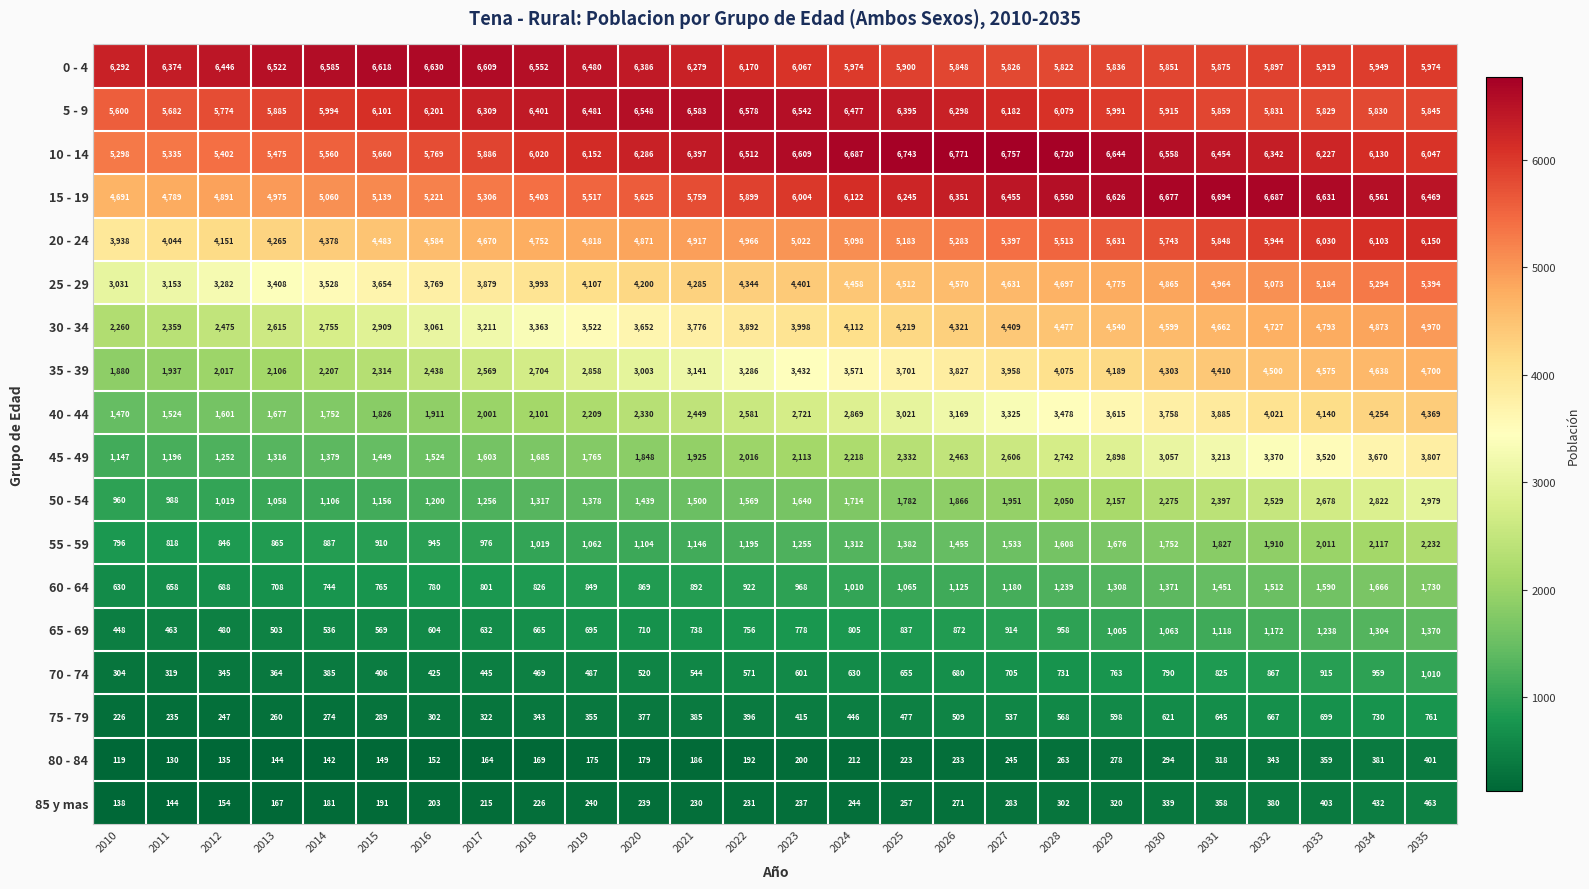

Which series has the widest spread of values?

40 - 44